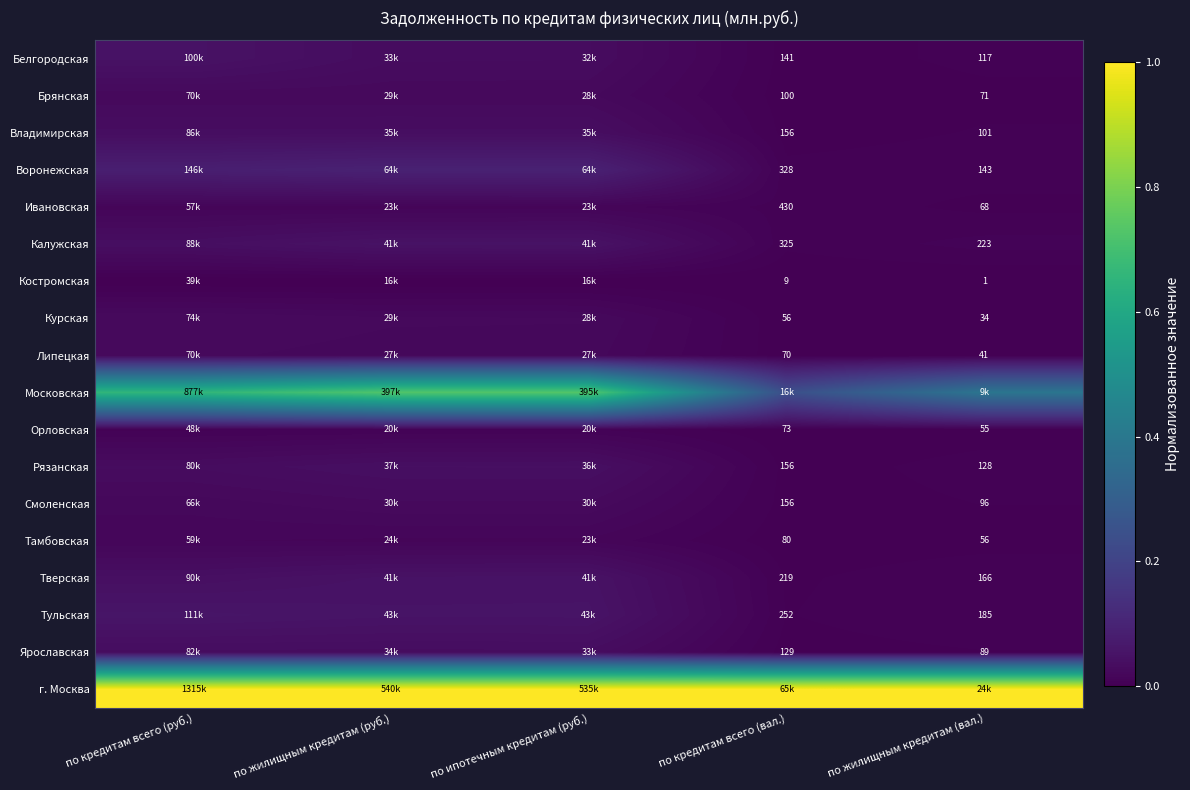

What is the total value across all series at по жилищным кредитам (вал.)?

1.5